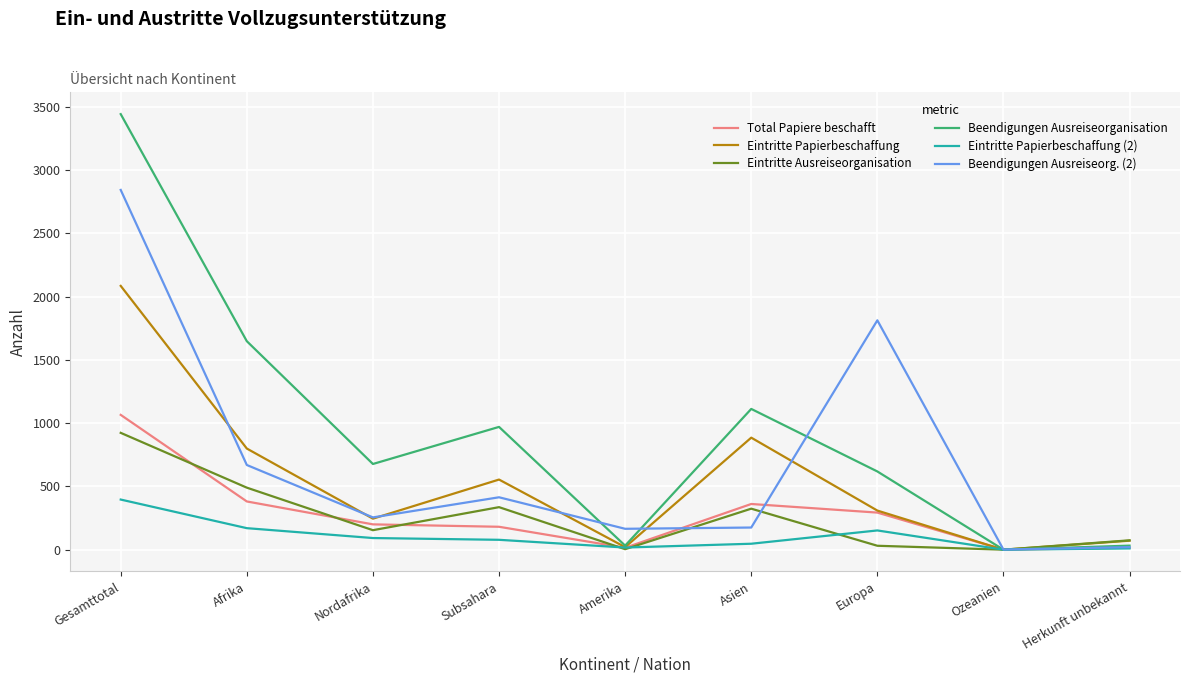

What is the highest value of the Eintritte Papierbeschaffung series?

2084